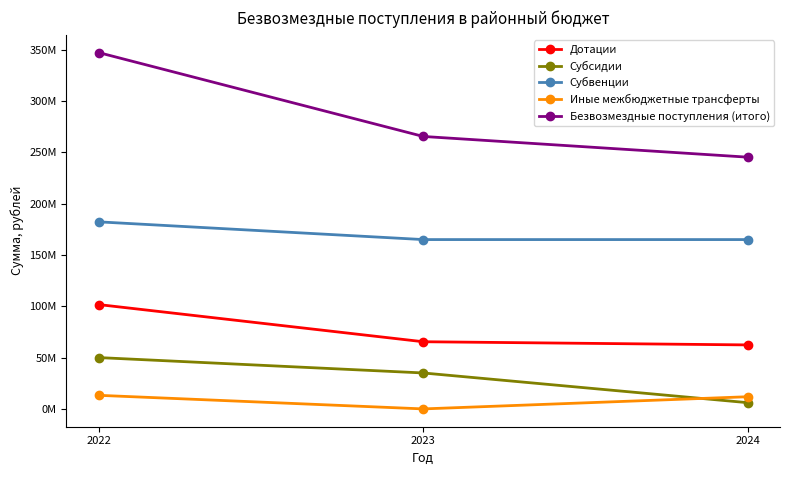

What is the sum of the Безвозмездные поступления (итого) values at 2022 and 2023?

612485932.6